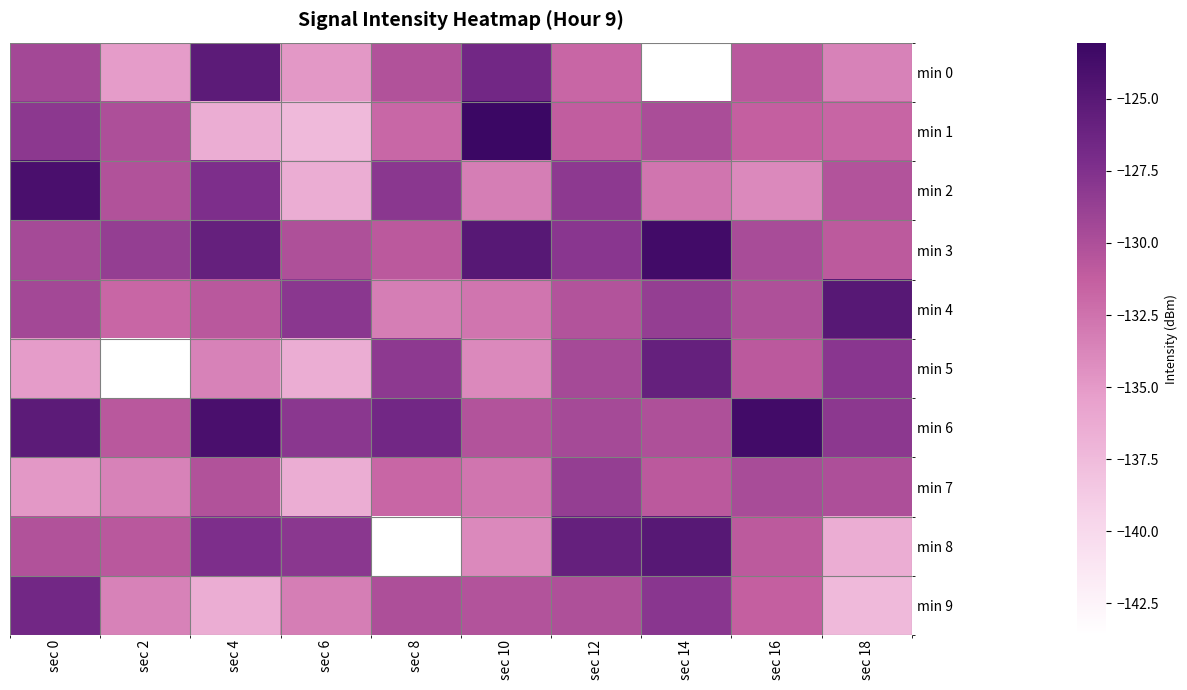

Reading right to left, list all the values displayed in this chart.

min 0: sec 18=-133.6	sec 16=-130.7	sec 14=-143.6	sec 12=-131.8	sec 10=-126.6	sec 8=-130.2	sec 6=-134.9	sec 4=-125.3	sec 2=-135.1	sec 0=-129.4
min 1: sec 18=-131.7	sec 16=-131.3	sec 14=-129.9	sec 12=-131.1	sec 10=-123.1	sec 8=-131.8	sec 6=-137.4	sec 4=-136.4	sec 2=-130.0	sec 0=-128.2
min 2: sec 18=-130.3	sec 16=-133.9	sec 14=-132.7	sec 12=-128.2	sec 10=-133.3	sec 8=-128.1	sec 6=-136.5	sec 4=-127.3	sec 2=-130.2	sec 0=-124.1
min 3: sec 18=-130.8	sec 16=-129.8	sec 14=-123.6	sec 12=-128.0	sec 10=-124.9	sec 8=-130.8	sec 6=-130.1	sec 4=-125.8	sec 2=-128.6	sec 0=-129.6
min 4: sec 18=-124.9	sec 16=-130.1	sec 14=-128.6	sec 12=-130.3	sec 10=-132.7	sec 8=-133.3	sec 6=-128.1	sec 4=-130.7	sec 2=-131.8	sec 0=-129.4
min 5: sec 18=-128.0	sec 16=-130.8	sec 14=-125.8	sec 12=-129.6	sec 10=-133.9	sec 8=-128.2	sec 6=-136.5	sec 4=-133.6	sec 2=-143.6	sec 0=-135.1
min 6: sec 18=-128.2	sec 16=-123.6	sec 14=-130.1	sec 12=-129.6	sec 10=-130.3	sec 8=-126.6	sec 6=-128.1	sec 4=-124.1	sec 2=-130.7	sec 0=-125.3
min 7: sec 18=-130.0	sec 16=-129.8	sec 14=-130.8	sec 12=-128.6	sec 10=-132.7	sec 8=-131.8	sec 6=-136.5	sec 4=-130.2	sec 2=-133.6	sec 0=-134.9
min 8: sec 18=-136.4	sec 16=-130.8	sec 14=-124.9	sec 12=-125.8	sec 10=-133.9	sec 8=-143.6	sec 6=-128.1	sec 4=-127.3	sec 2=-130.7	sec 0=-130.2
min 9: sec 18=-137.4	sec 16=-131.3	sec 14=-128.0	sec 12=-130.1	sec 10=-130.3	sec 8=-130.0	sec 6=-133.3	sec 4=-136.5	sec 2=-133.6	sec 0=-126.6